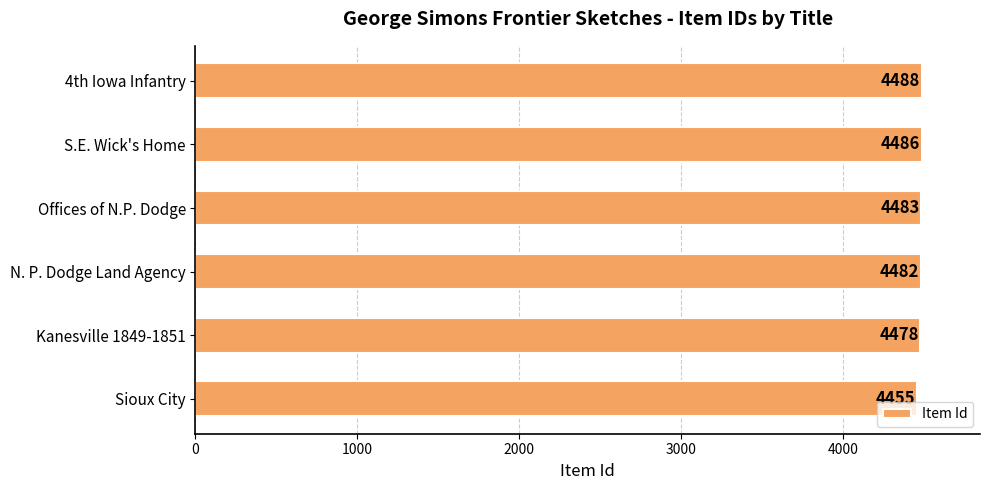

Reading top to bottom, what are all the values shown in this chart?

4488	4486	4483	4482	4478	4455